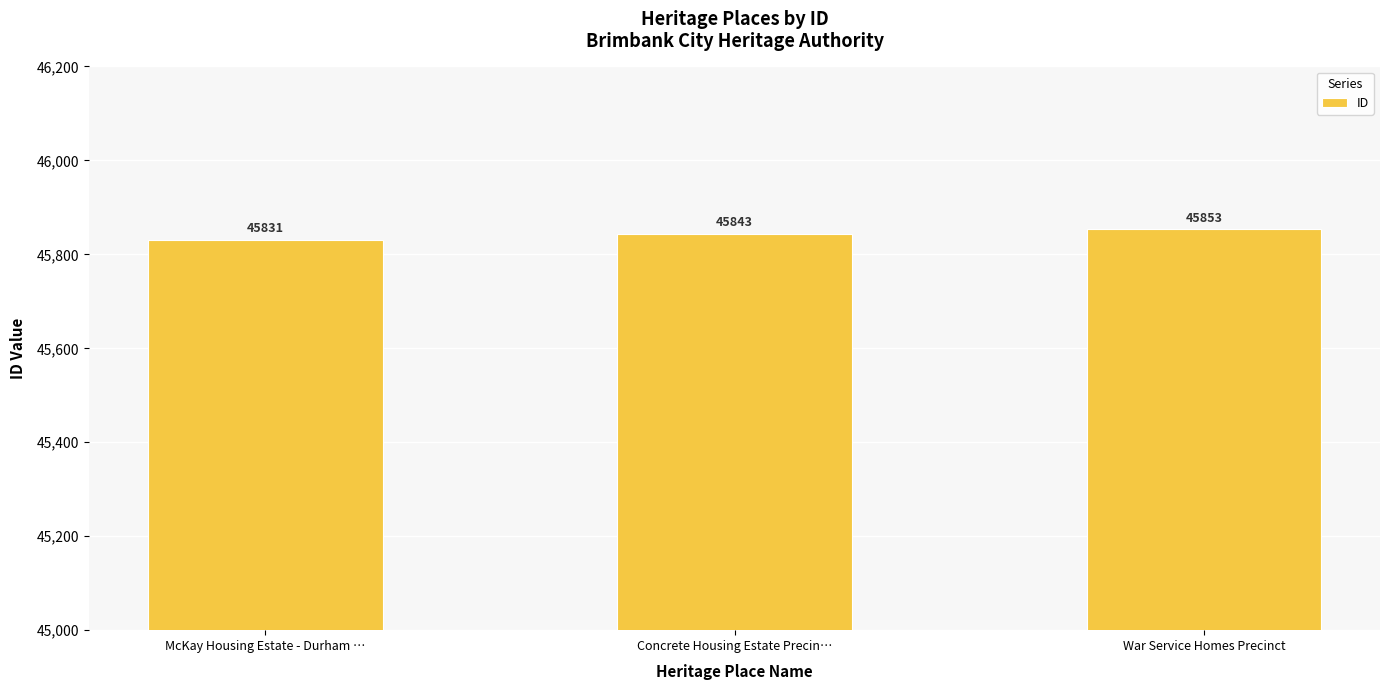

What is the change in value from McKay Housing Estate - Durham … to Concrete Housing Estate Precin…?

+12